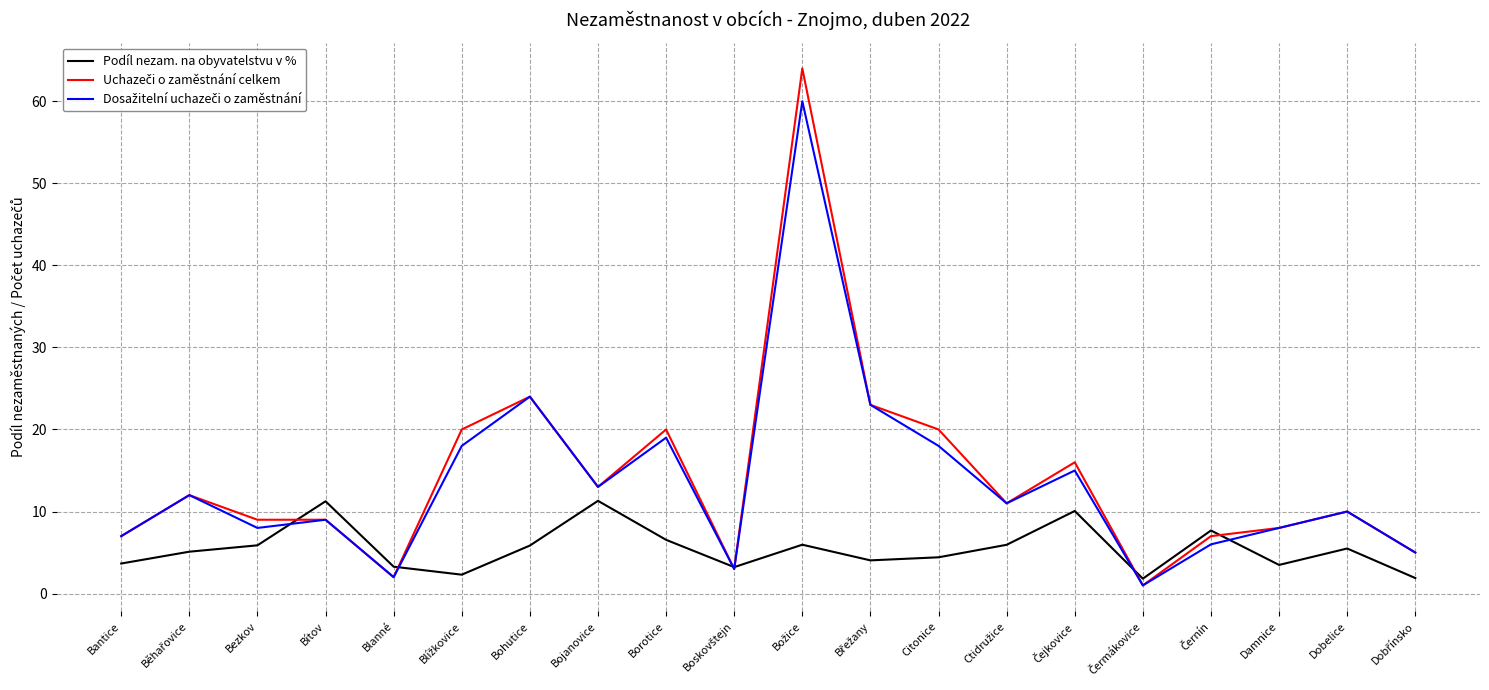

True or false: Podíl nezam. na obyvatelstvu v % has a value of 3.5 at Damnice.

True